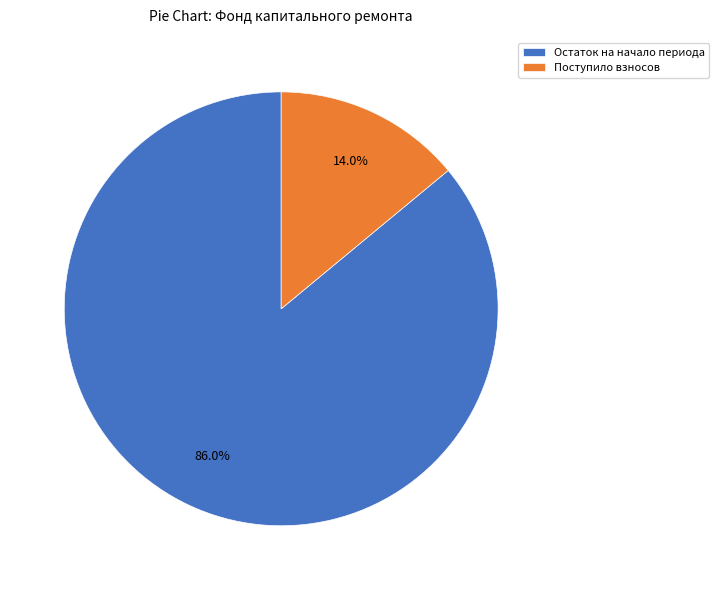

What percentage do Остаток на начало периода and Поступило взносов together represent?

100.0%